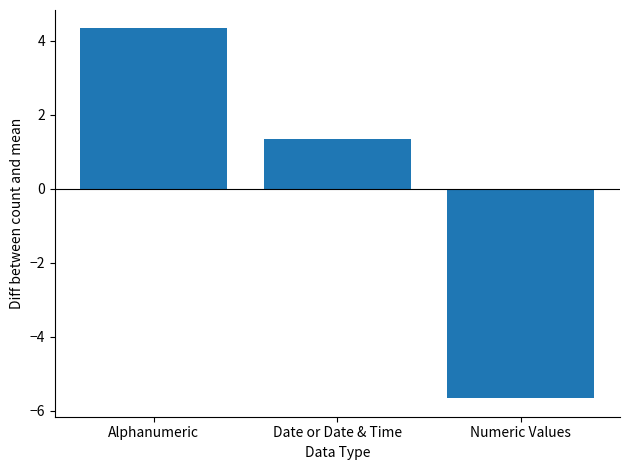

Reading right to left, transcribe all the data shown in this chart.

-5.7	1.3	4.3